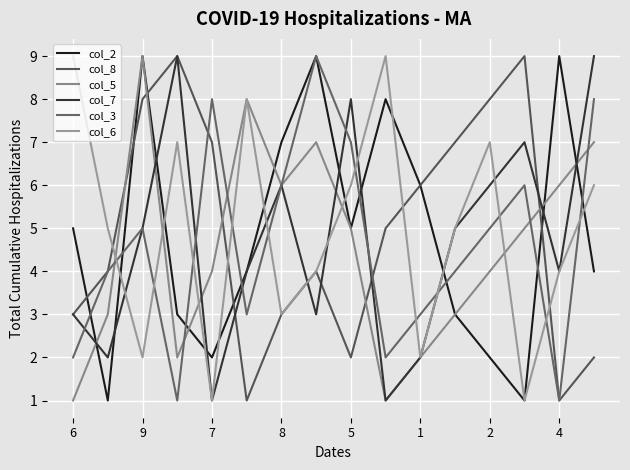

Reading right to left, transcribe all the data shown in this chart.

col_2: 4	9	1	2	3	6	8	5	9	7	4	2	3	9	1	5
col_8: 2	1	9	8	7	6	5	2	4	3	1	7	9	8	4	3
col_5: 7	6	5	4	3	2	1	5	7	6	8	4	2	9	3	1
col_7: 9	4	7	6	5	2	1	8	3	6	4	1	9	5	2	3
col_3: 8	1	6	5	4	3	2	7	9	6	3	8	1	5	4	2
col_6: 6	4	1	7	5	2	9	6	4	3	8	1	7	2	5	9